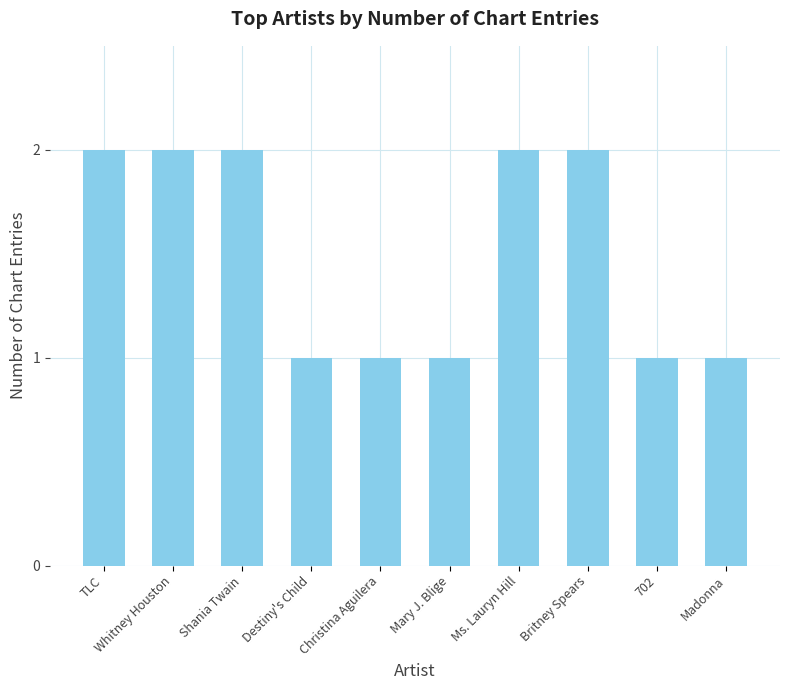

Reading left to right, what are all the values shown in this chart?

2	2	2	1	1	1	2	2	1	1